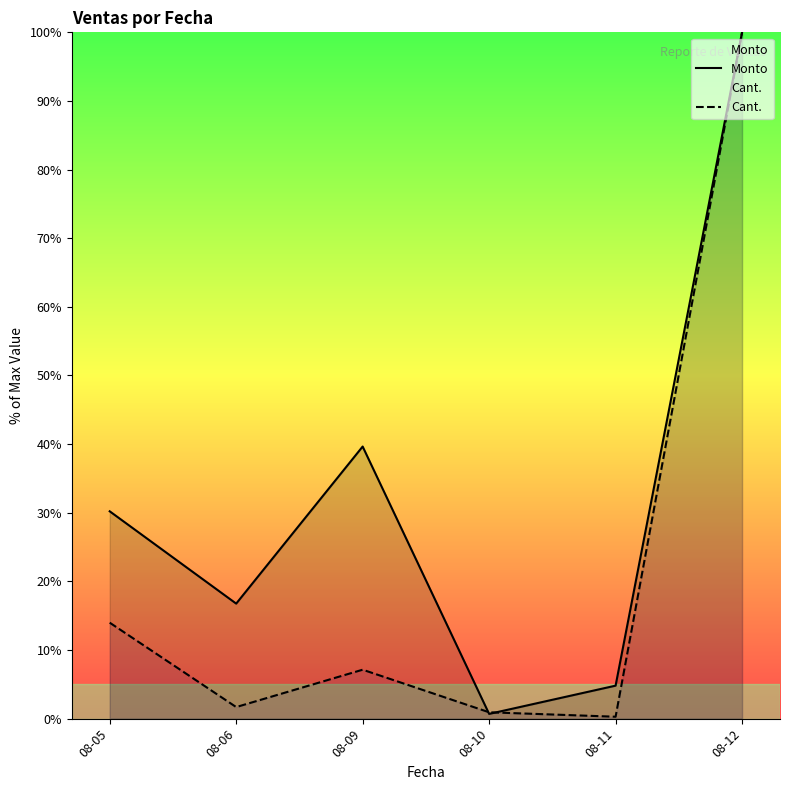

What is the value of the Cant. point at the 4th from the left?

0.9